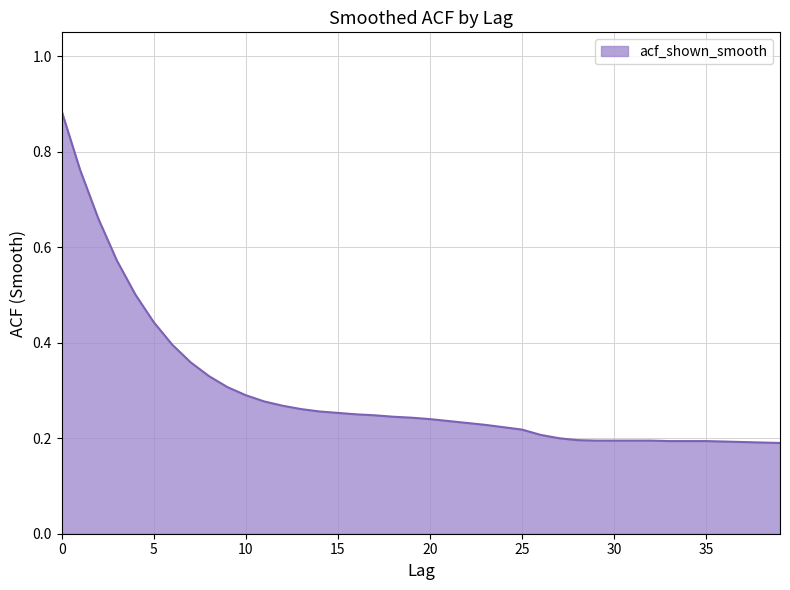

Does the chart display data point markers on the line(s)?

No